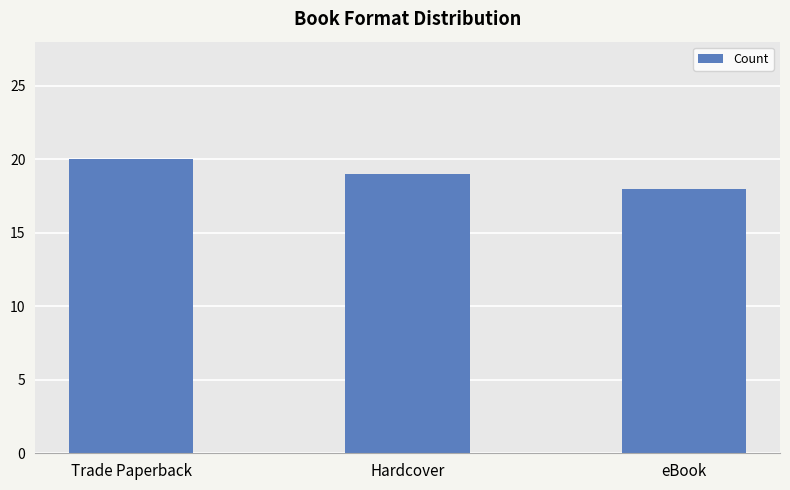

Rank the categories by value from highest to lowest.

Trade Paperback, Hardcover, eBook